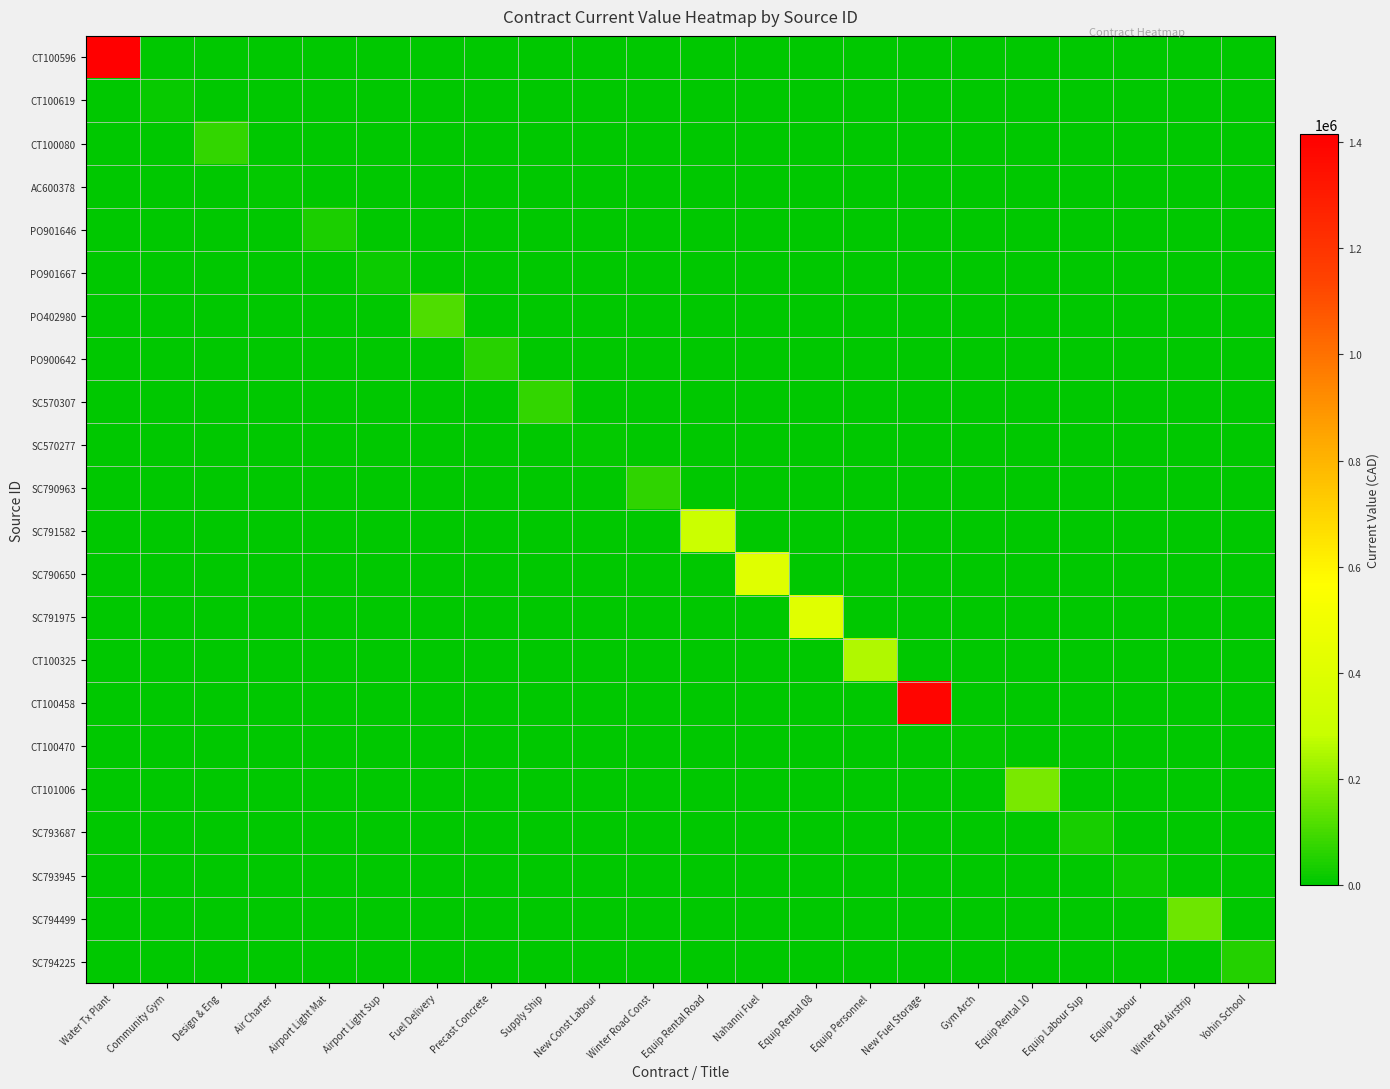

What is the total value across all series at Equip Personnel?

254212.8